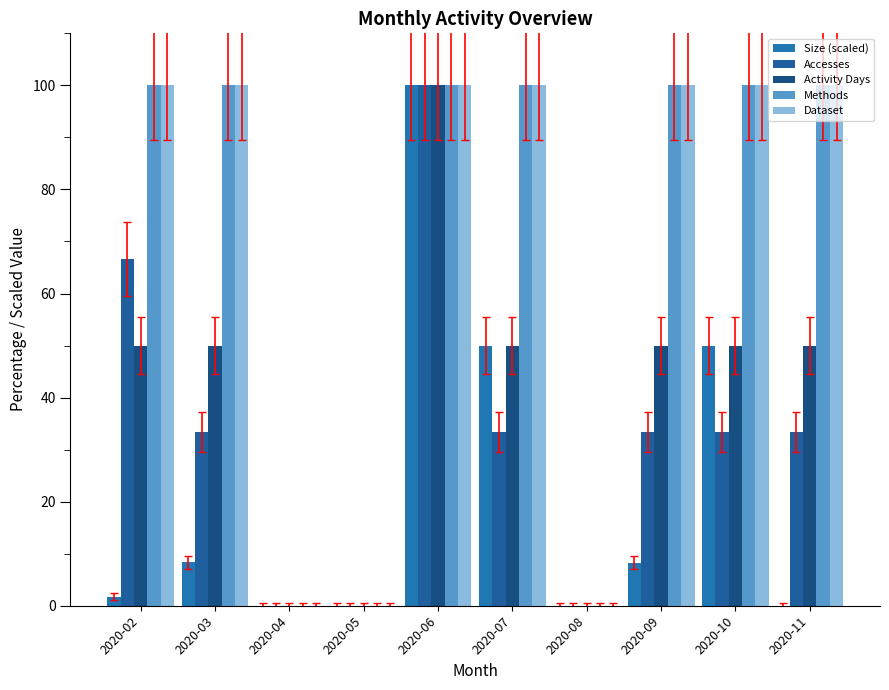

The value of Accesses at 2020-09 is 44.5. True or false?

False